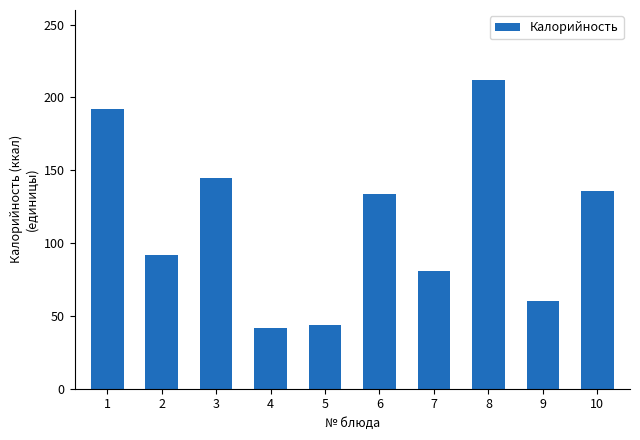

What is the greatest value displayed?

212